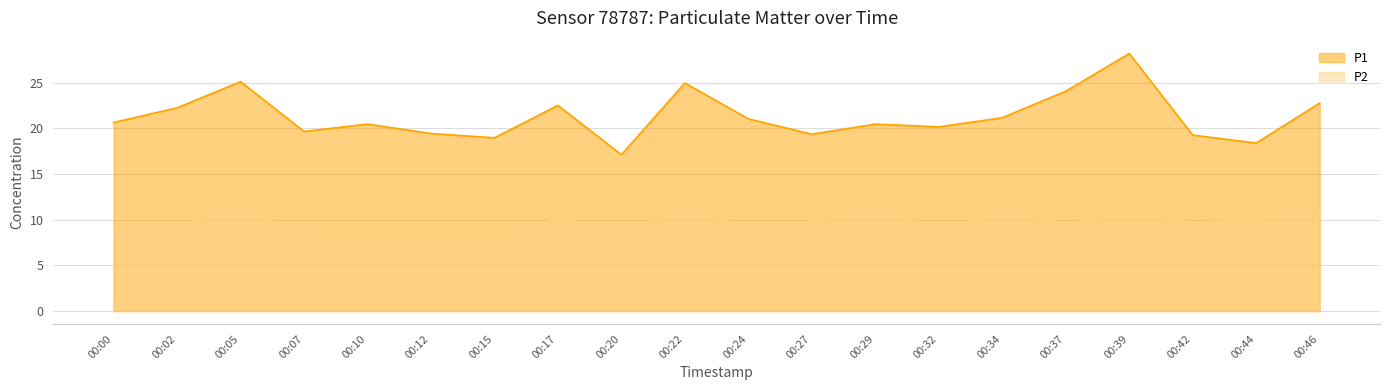

True or false: P1 has more than 0 points higher than both neighbors.

True